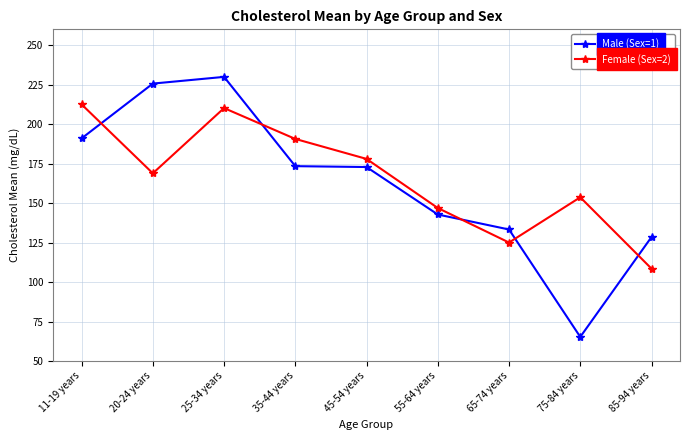

What is the minimum value for Female (Sex=2)?

108.5